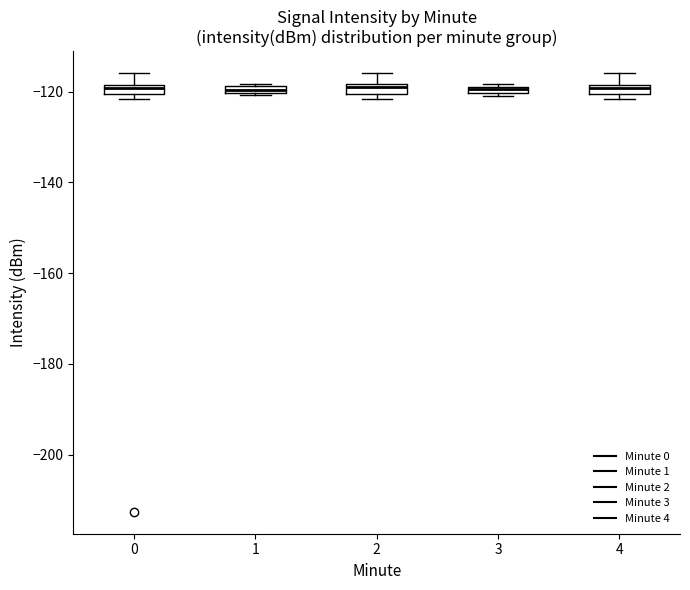

Where is the upper edge of the box at x = 2 on the y-axis? The values are not printed on the chart, so give them approximately, as read against the axis.

-118